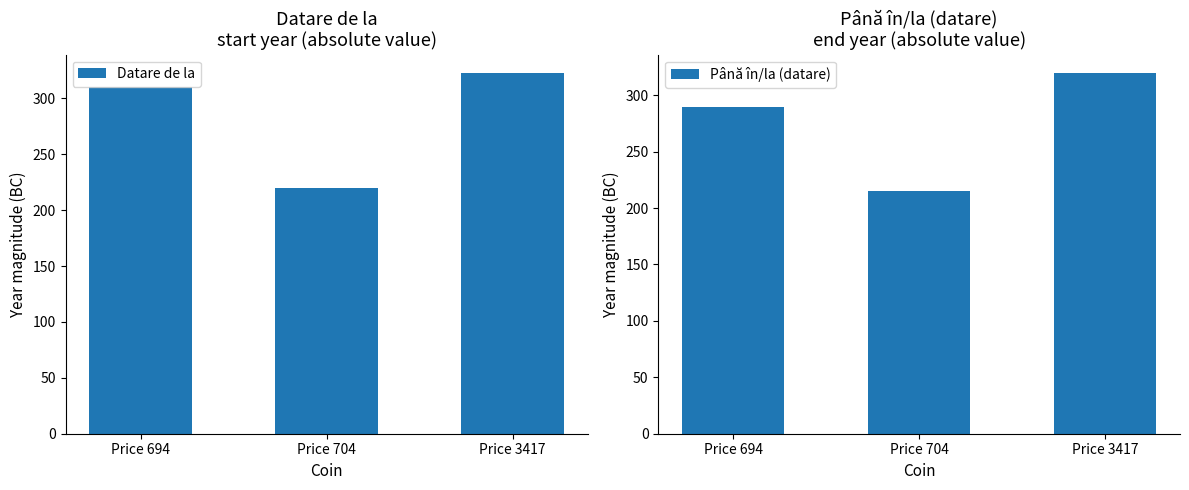

The Până în/la (datare) series shows 290 at Price 694. True or false?

True